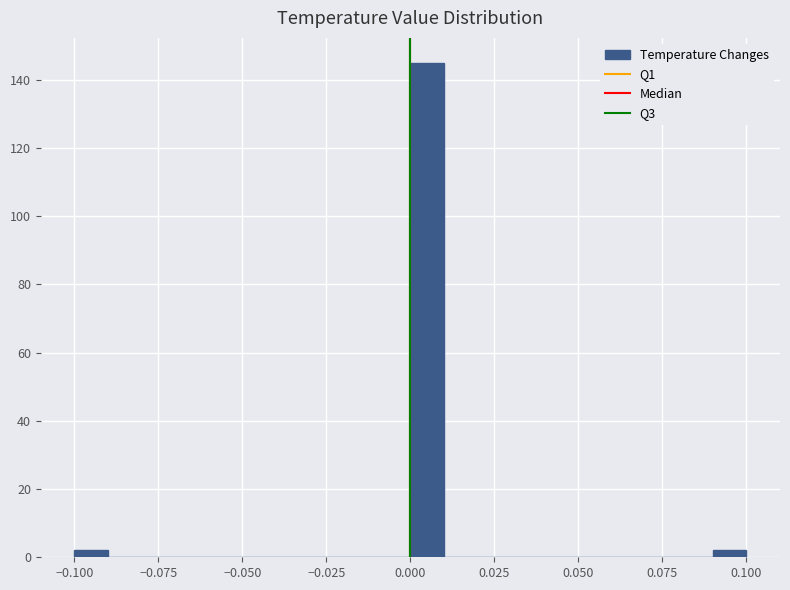

Read against the x-axis, roughly where is the centre of the tallest bar?

0.005